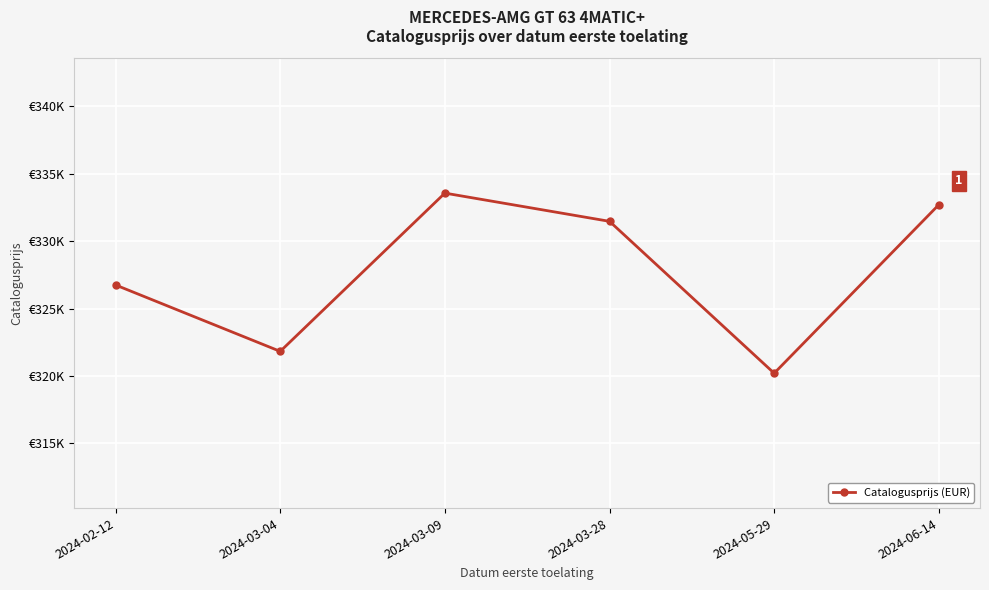

What is the ratio of the value at 2024-03-04 to the value at 2024-02-12?

1.0